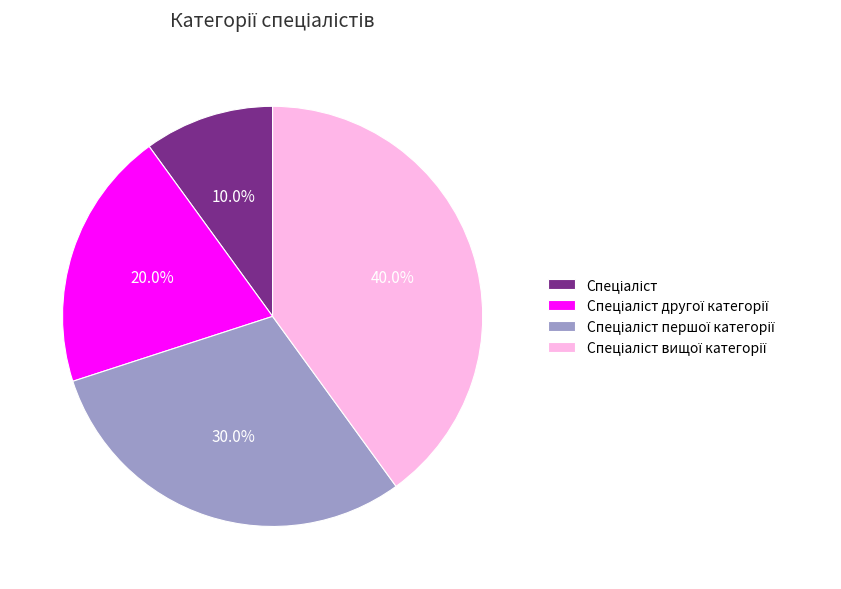

To the nearest percent, what is the difference between the largest and smallest slice percentages?

30%